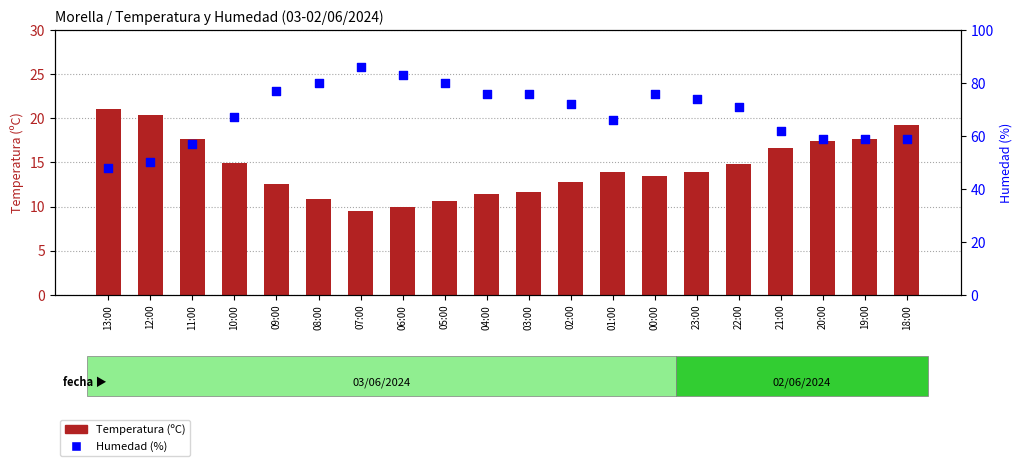

What is the total value across all series at 13:00?

69.0